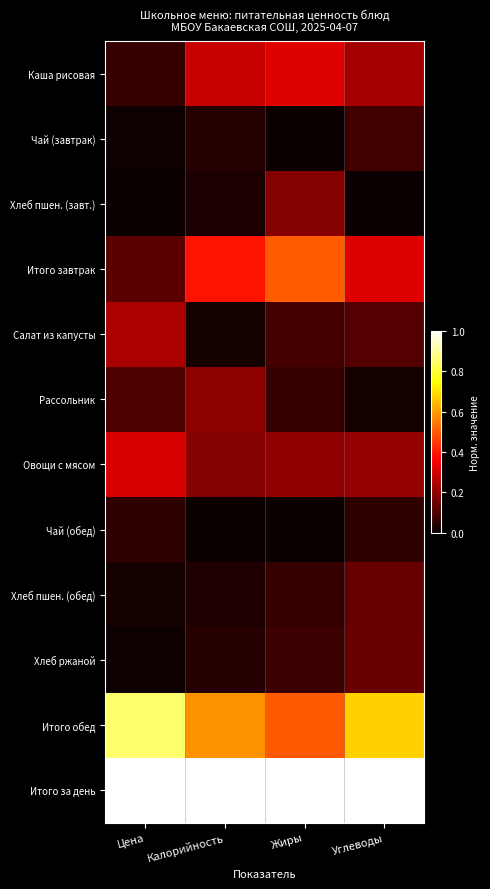

Reading left to right, extract all data points from this chart.

Каша рисовая: Цена=0.1	Калорийность=0.3	Жиры=0.3	Углеводы=0.2
Чай (завтрак): Цена=0.0	Калорийность=0.0	Жиры=0.0	Углеводы=0.1
Хлеб пшен. (завт.): Цена=0.0	Калорийность=0.0	Жиры=0.2	Углеводы=0.0
Итого завтрак: Цена=0.1	Калорийность=0.4	Жиры=0.5	Углеводы=0.3
Салат из капусты: Цена=0.2	Калорийность=0.0	Жиры=0.1	Углеводы=0.1
Рассольник: Цена=0.1	Калорийность=0.2	Жиры=0.1	Углеводы=0.0
Овощи с мясом: Цена=0.3	Калорийность=0.2	Жиры=0.2	Углеводы=0.2
Чай (обед): Цена=0.1	Калорийность=0.0	Жиры=0.0	Углеводы=0.1
Хлеб пшен. (обед): Цена=0.0	Калорийность=0.0	Жиры=0.1	Углеводы=0.1
Хлеб ржаной: Цена=0.0	Калорийность=0.0	Жиры=0.1	Углеводы=0.1
Итого обед: Цена=0.9	Калорийность=0.6	Жиры=0.5	Углеводы=0.7
Итого за день: Цена=1.0	Калорийность=1.0	Жиры=1.0	Углеводы=1.0